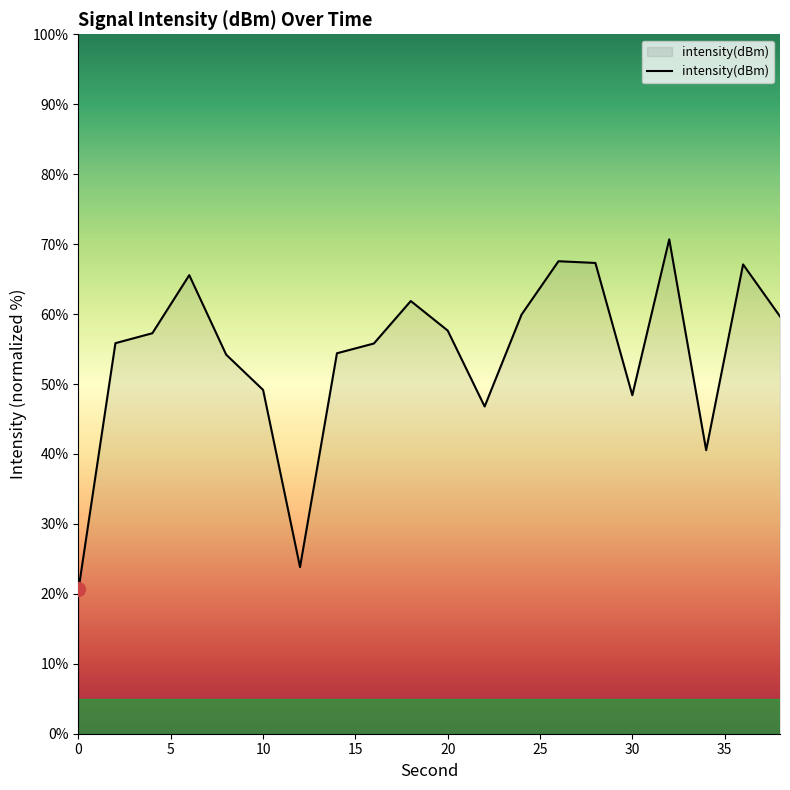

True or false: the data has more than 2 interior local peaks.

True